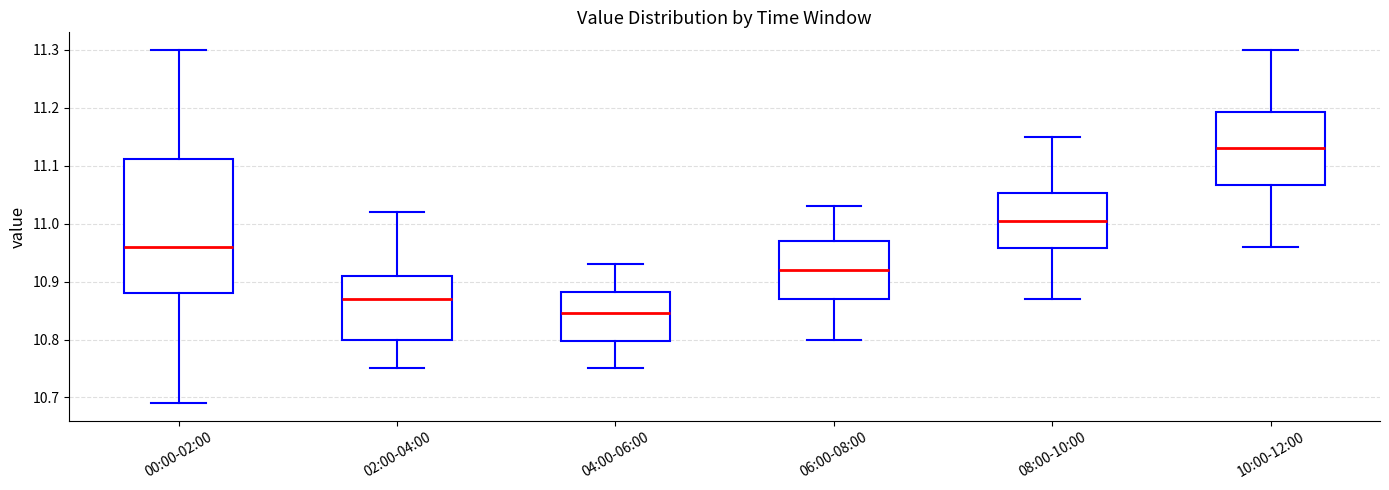

Which box is the tallest, from its lower edge to its upper edge?

00:00-02:00